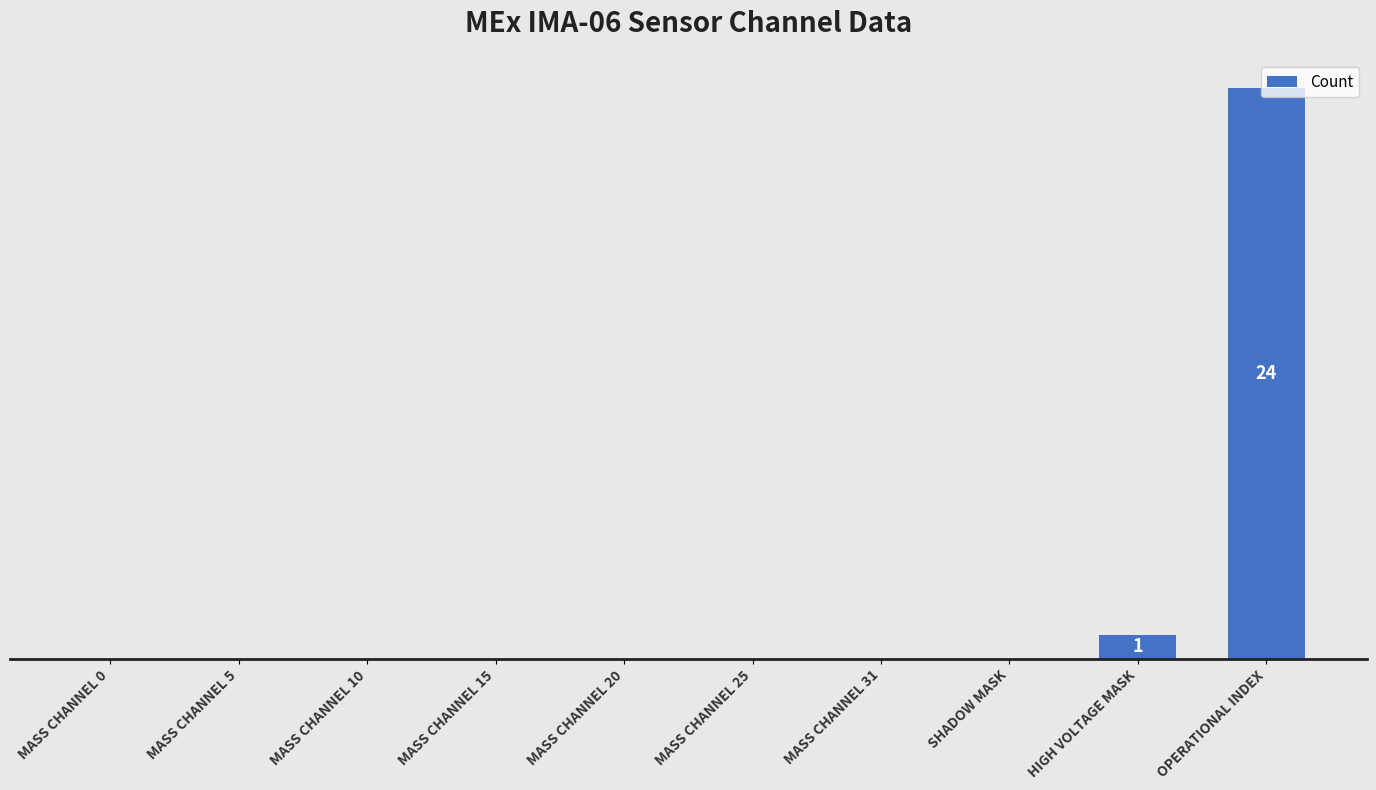

What is the sum of all values?

25